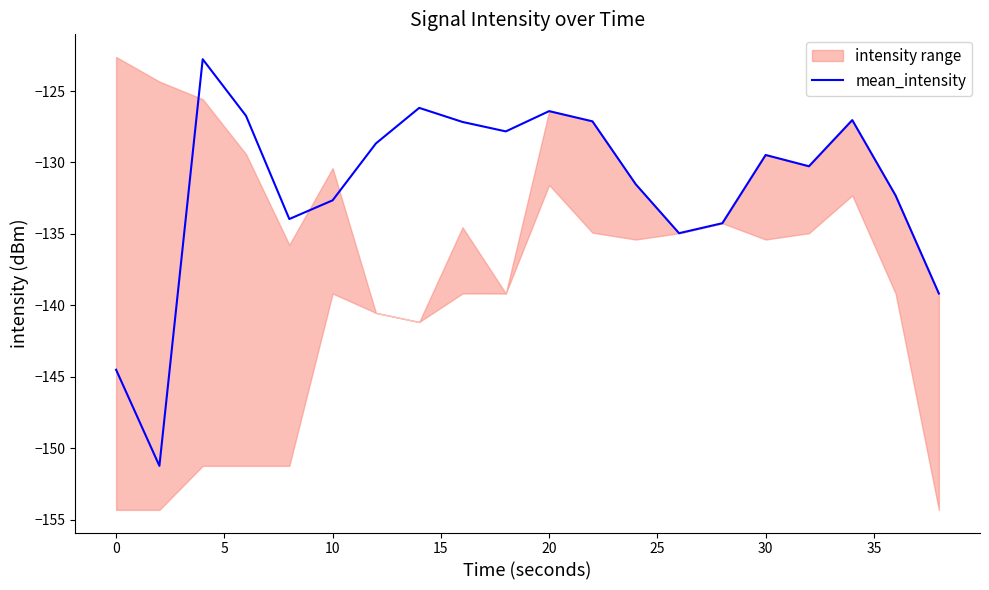

How many points are higher than both their immediate neighbors (excluding endpoints)?

5